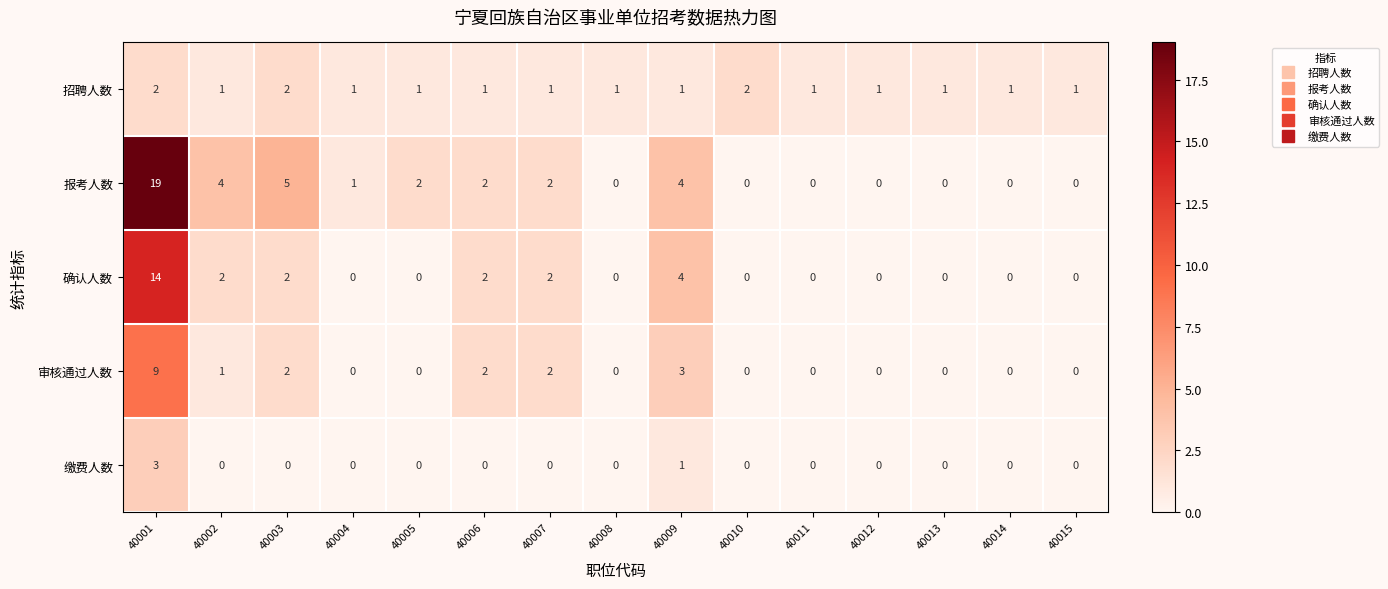

Which series has the widest spread of values?

报考人数